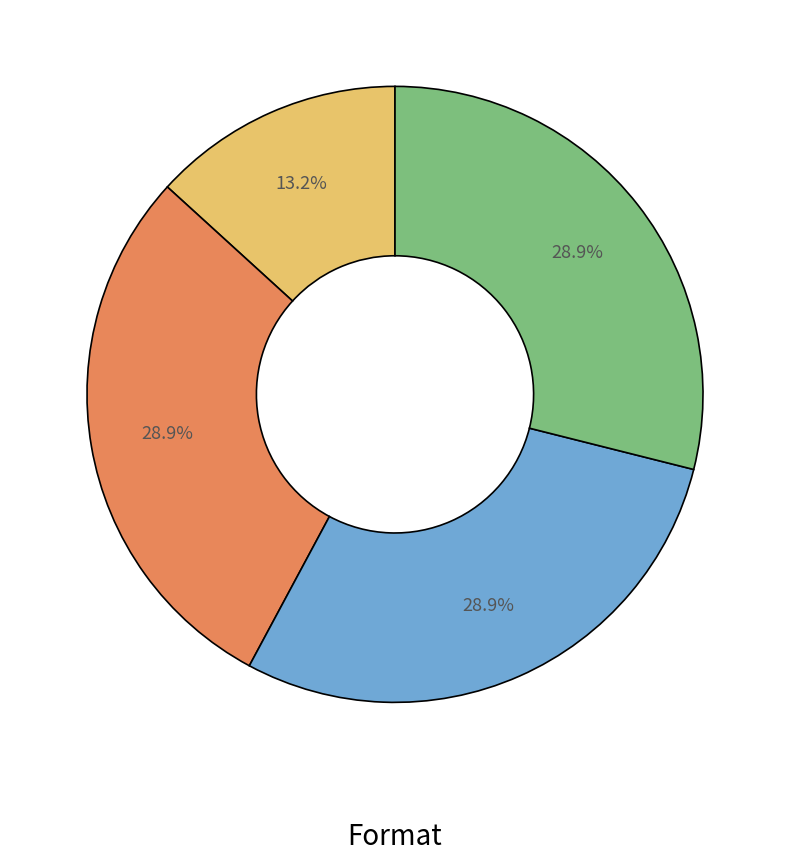

Does any single category account for the majority?

No